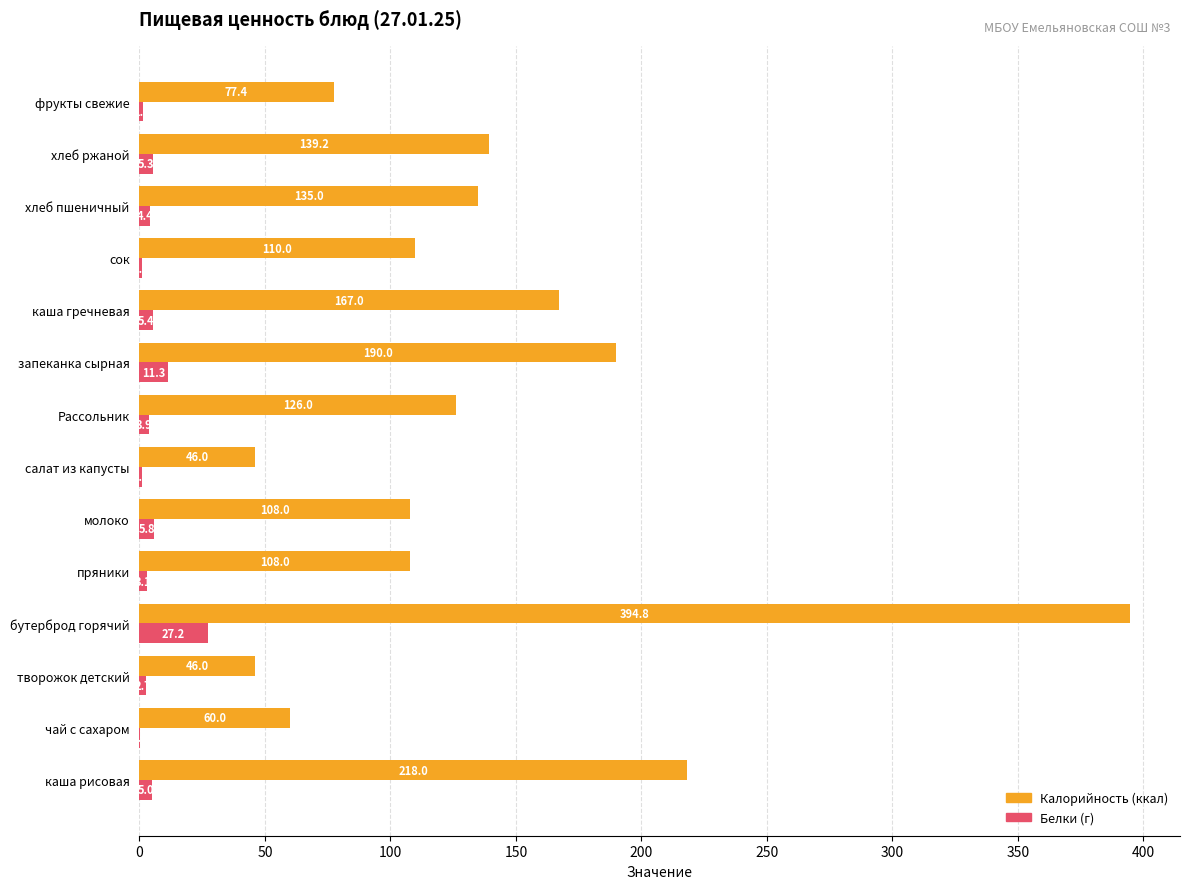

Which label corresponds to the largest value in the chart?

бутерброд горячий